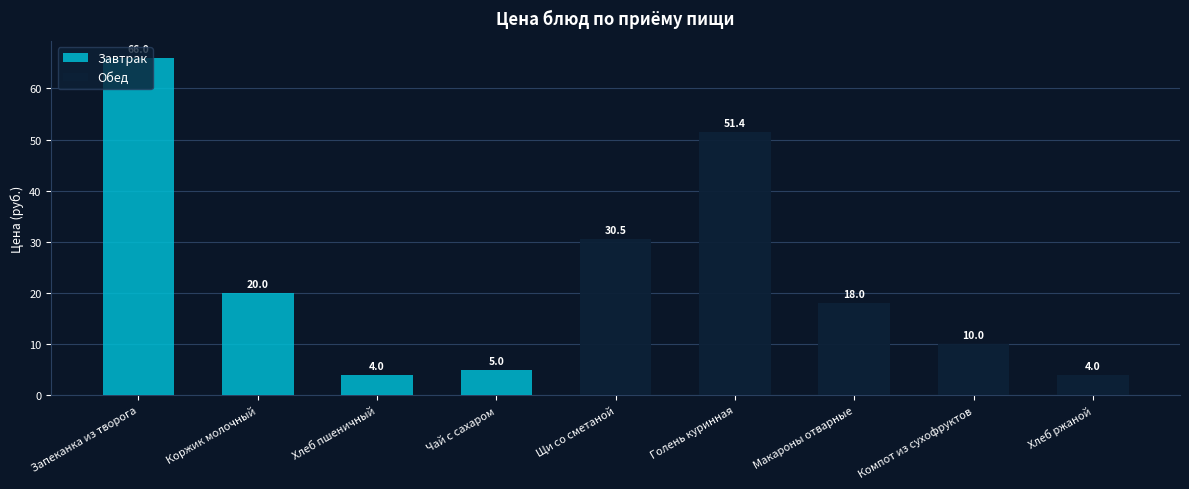

What is the maximum value shown in the chart?

66.0